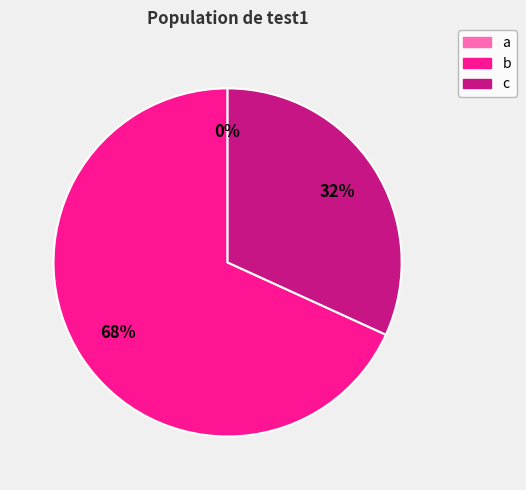

How many segments does this pie chart have?

3